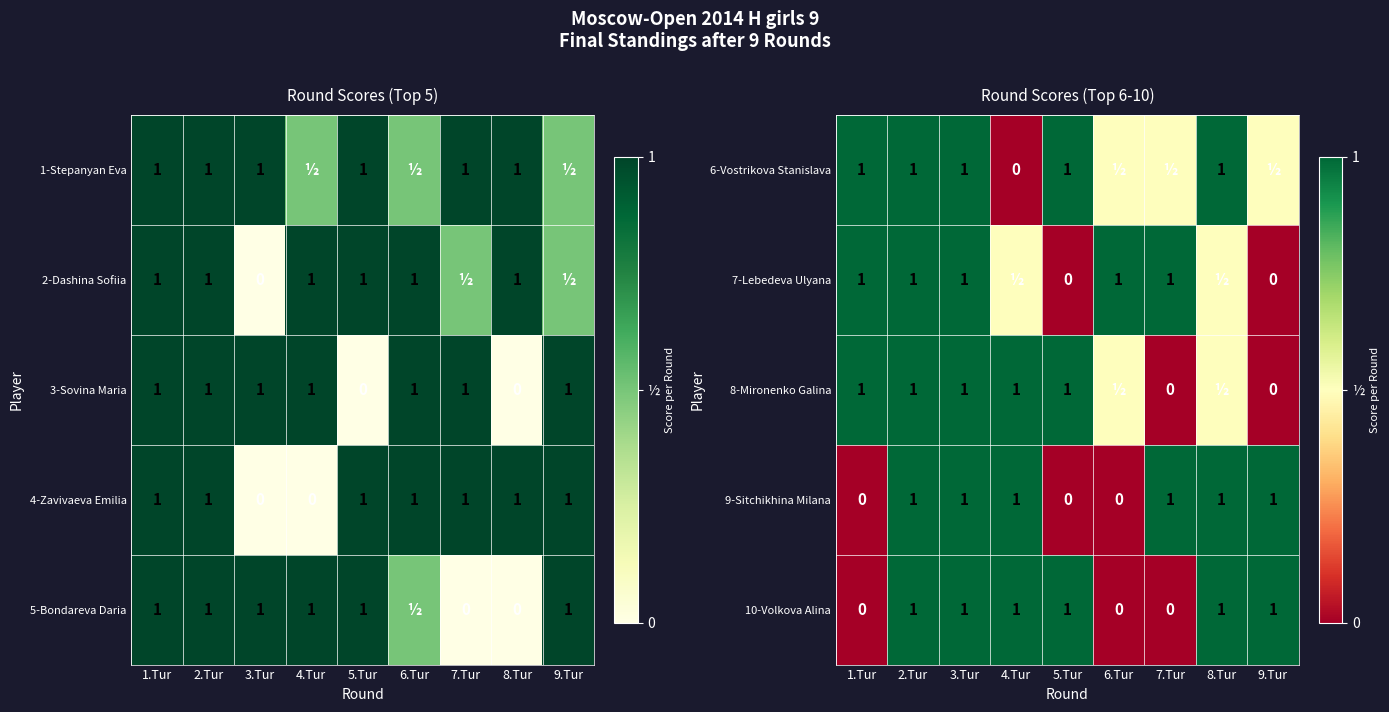

True or false: 9-Sitchikhina Milana has a value of 0.4 at 2.Tur.

False